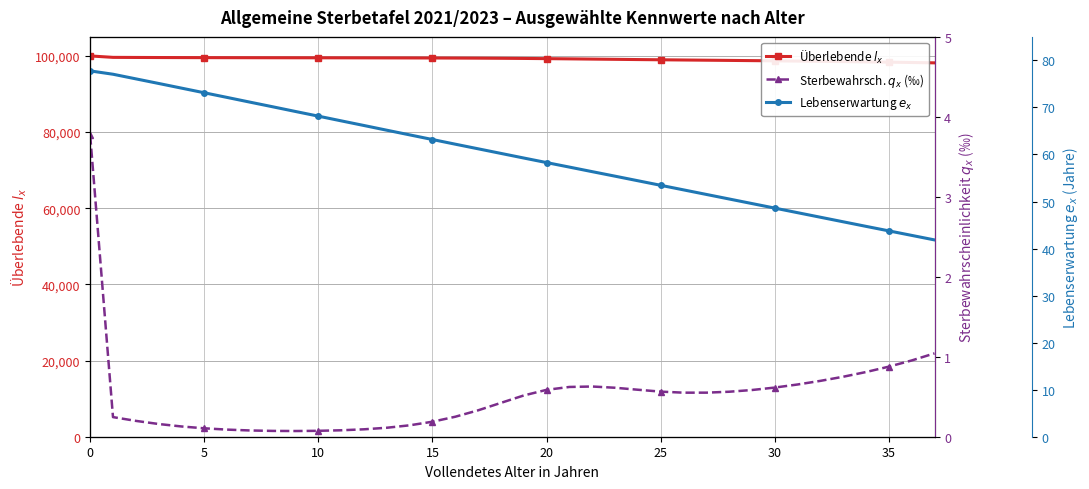

What is the value of the Lebenserwartung $e_x$ point at the 37th from the left?

42.8